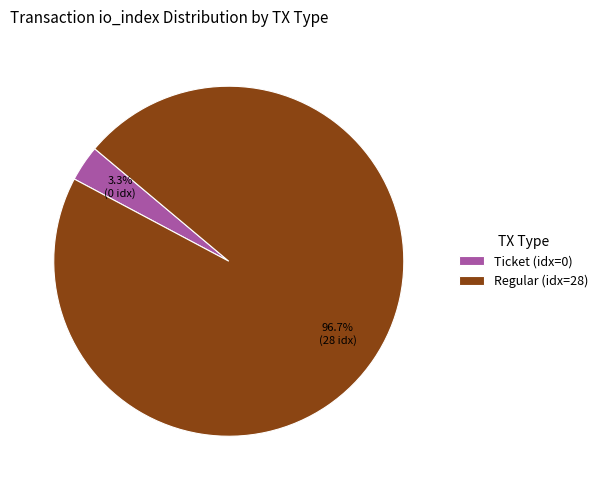

Rank the categories by value from highest to lowest.

Regular (idx=28), Ticket (idx=0)